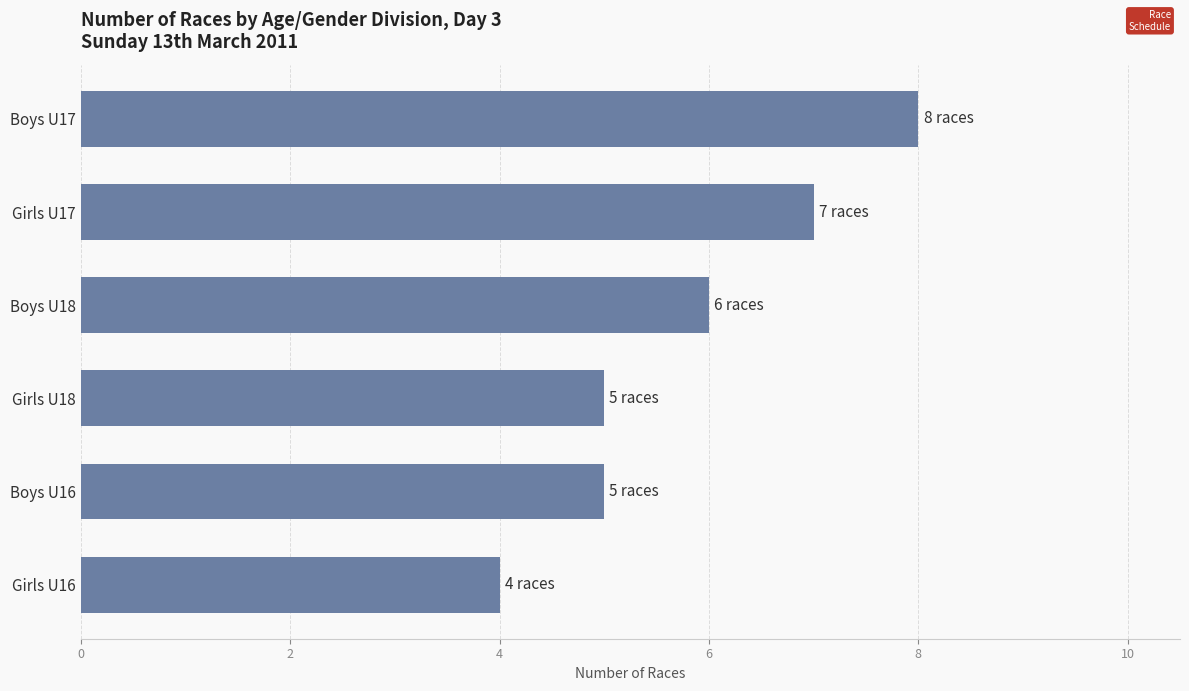

What is the difference between the maximum and minimum values?

4